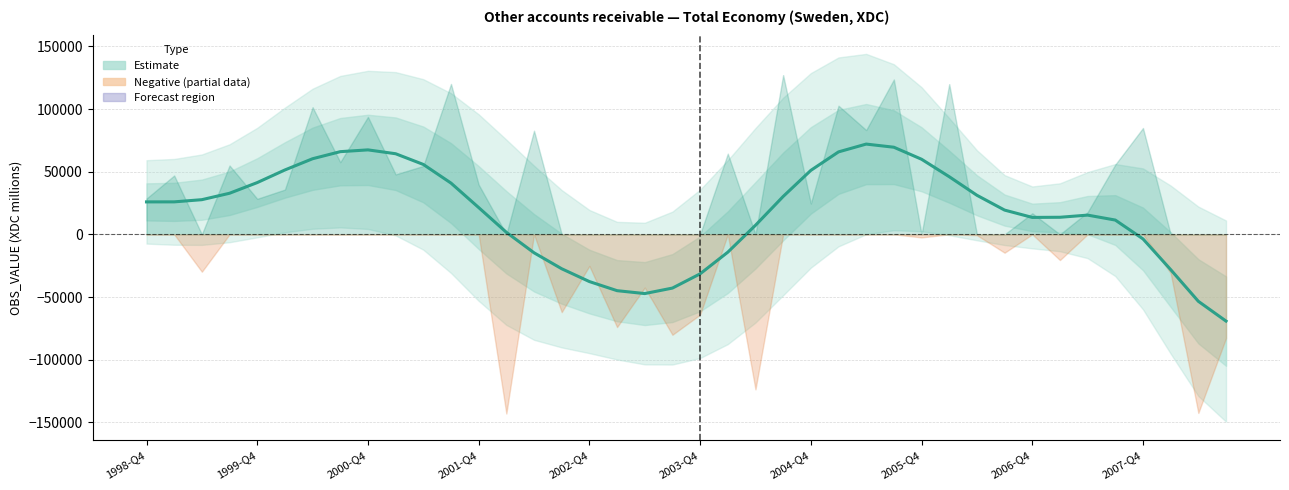

Rank the categories by value from highest to lowest.

26, 27, 2006-Q4, 2005-Q4, 25, 2007-Q4, 2004-Q4, 28, 10, 2003-Q4, 24, 29, 2002-Q4, 11, 2001-Q4, 30, 23, 2000-Q4, 1999-Q4, 1998-Q4, 12, 31, 34, 33, 32, 35, 22, 13, 36, 21, 14, 15, 37, 20, 16, 19, 17, 18, 38, 39